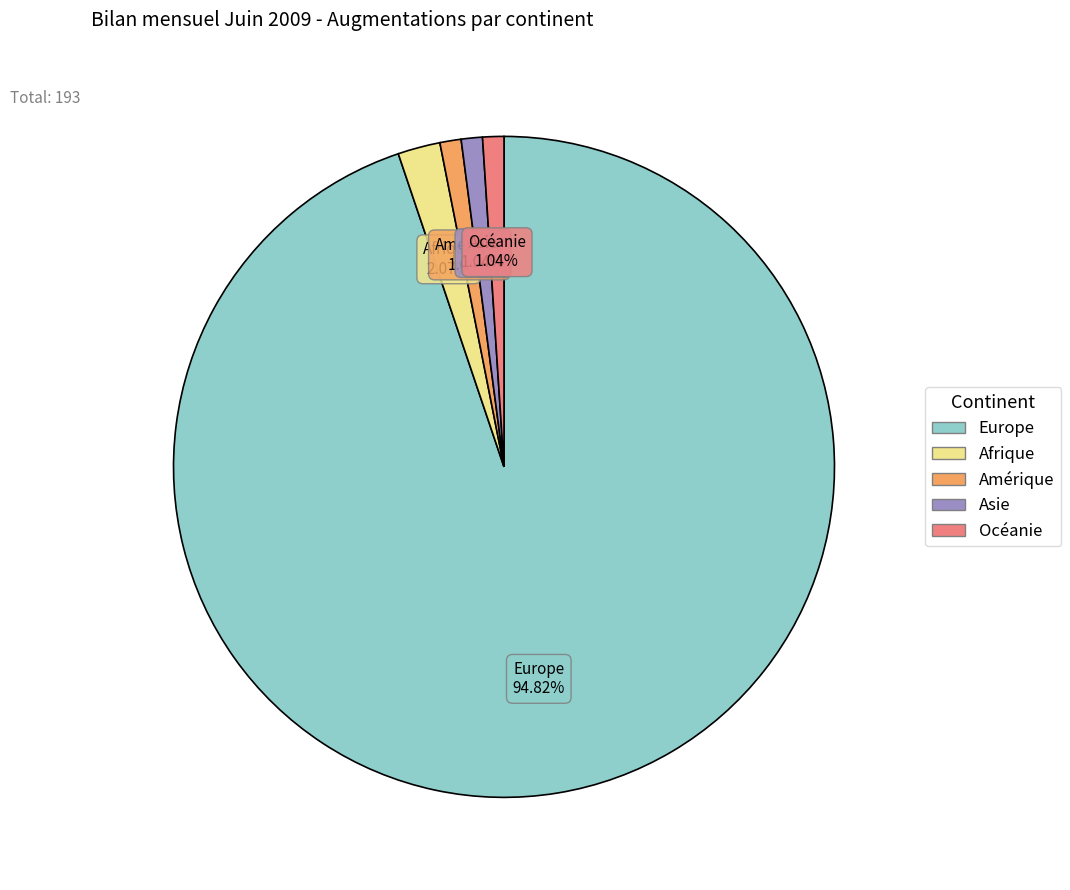

Is it true that Asie is 11% of the pie?

False